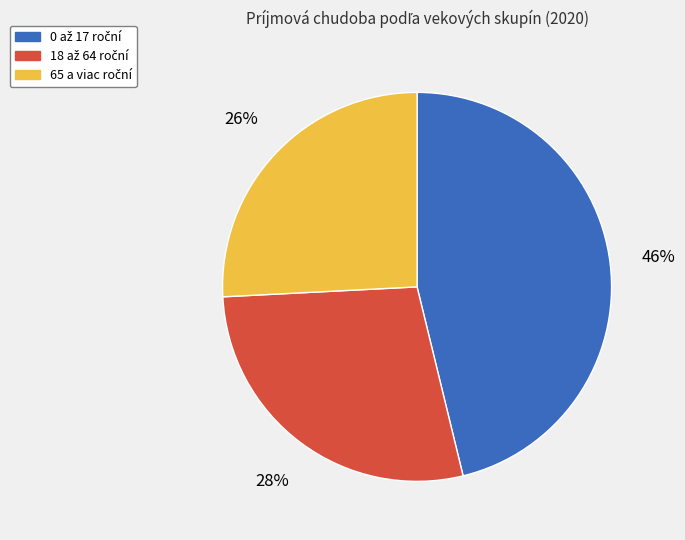

To the nearest percent, what is the average slice percentage?

33%